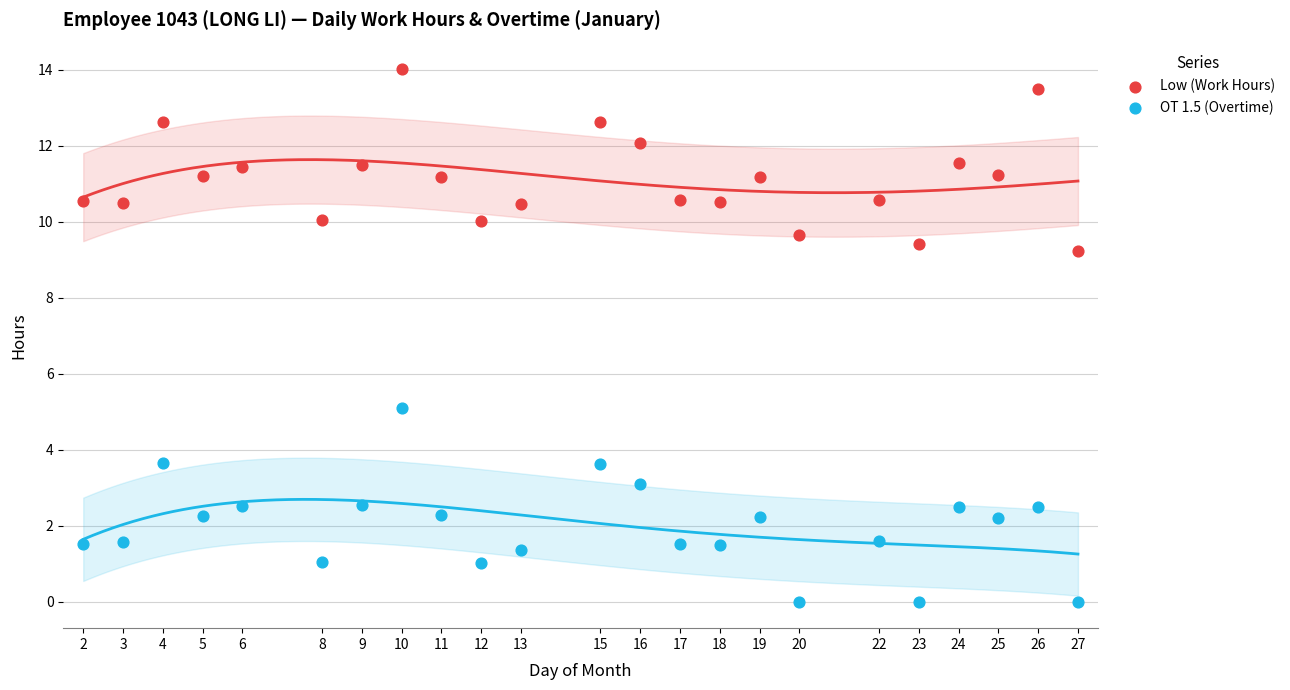

Across all data points, what is the range of Y values (max minus min)?

14.0